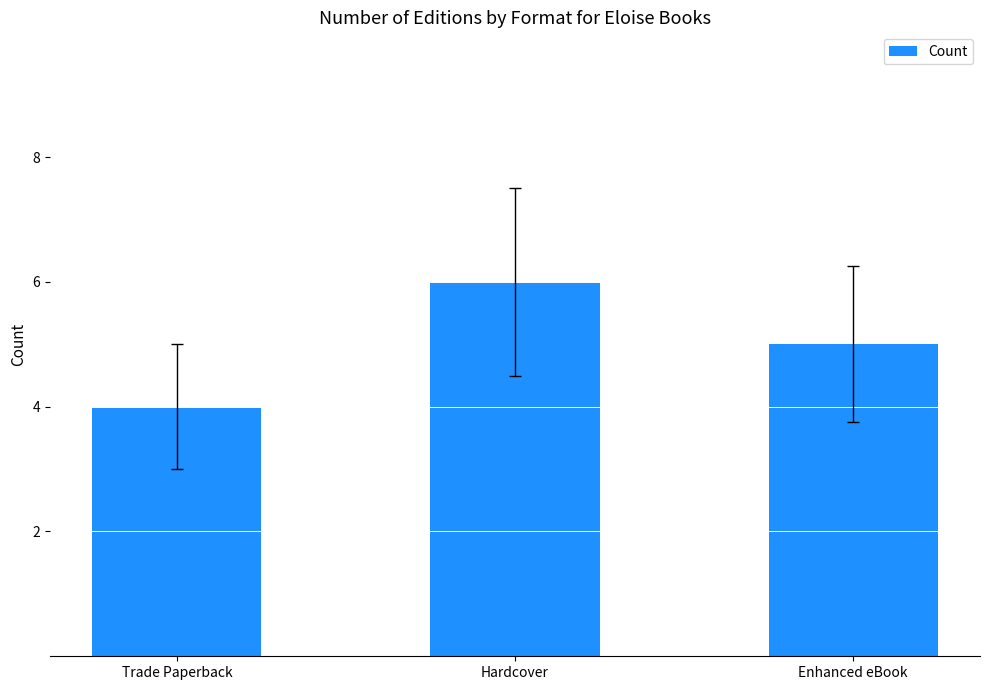

Does the chart contain stacked bars?

No